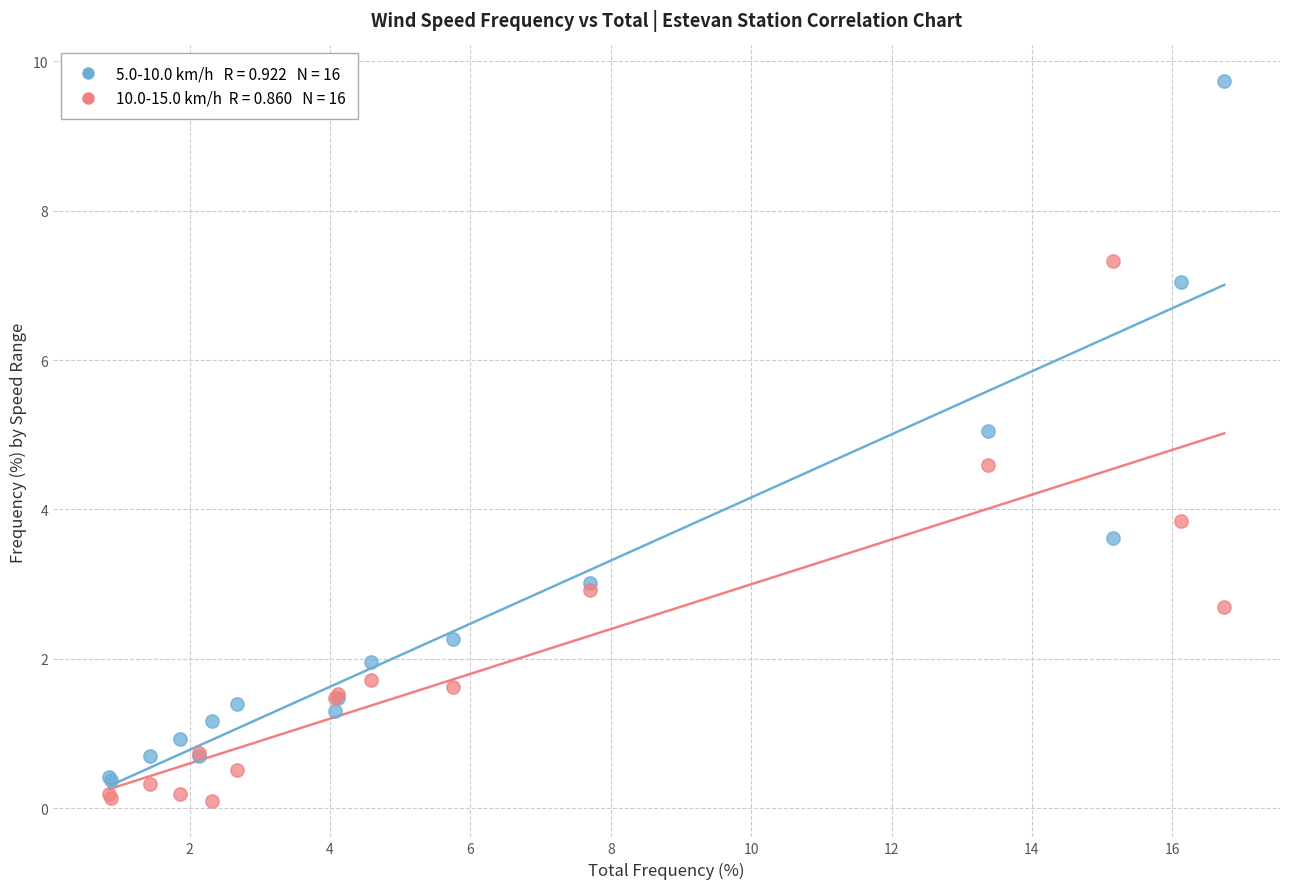

Across all series, what Y value is closest to 4?

3.9